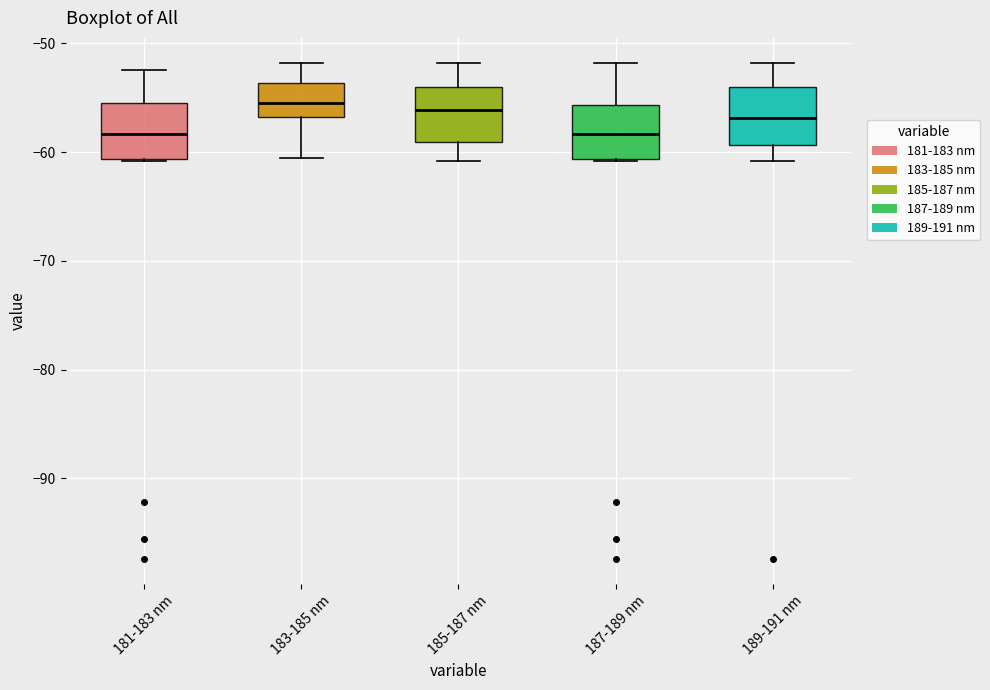

Reading left to right, transcribe this box plot: for each box, give where its median line is, the range the box spans, and where its two whiskers end, as read against the y-axis. The values are not printed on the chart, so give them approximately, as read against the axis.

181-183 nm: median -58, box -61 to -55, whiskers -61 to -52
183-185 nm: median -55, box -57 to -54, whiskers -61 to -52
185-187 nm: median -56, box -59 to -54, whiskers -61 to -52
187-189 nm: median -58, box -61 to -56, whiskers -61 to -52
189-191 nm: median -57, box -59 to -54, whiskers -61 to -52